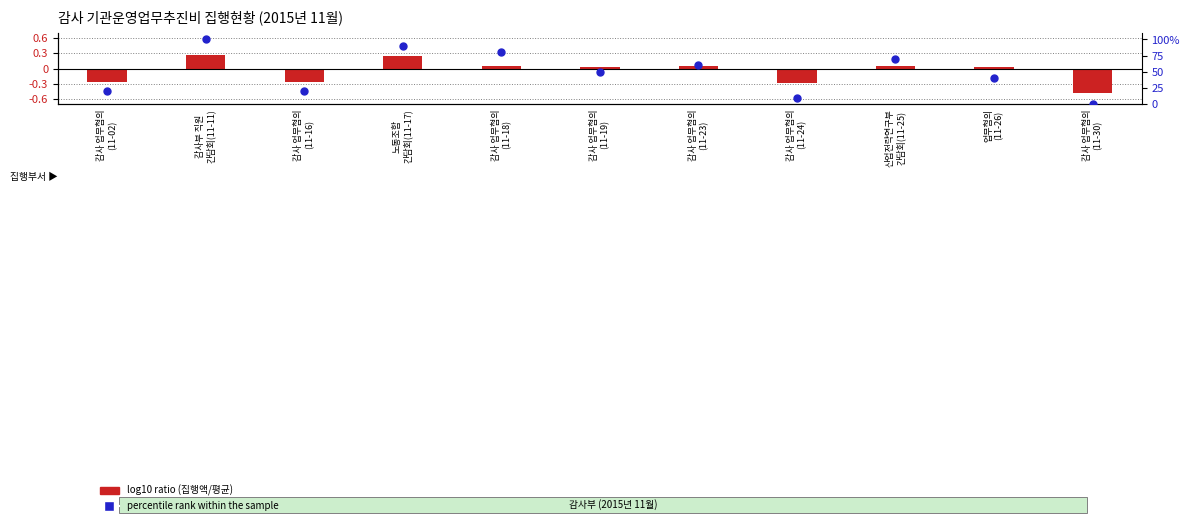

Which series has the widest spread of Y values?

percentile rank within the sample